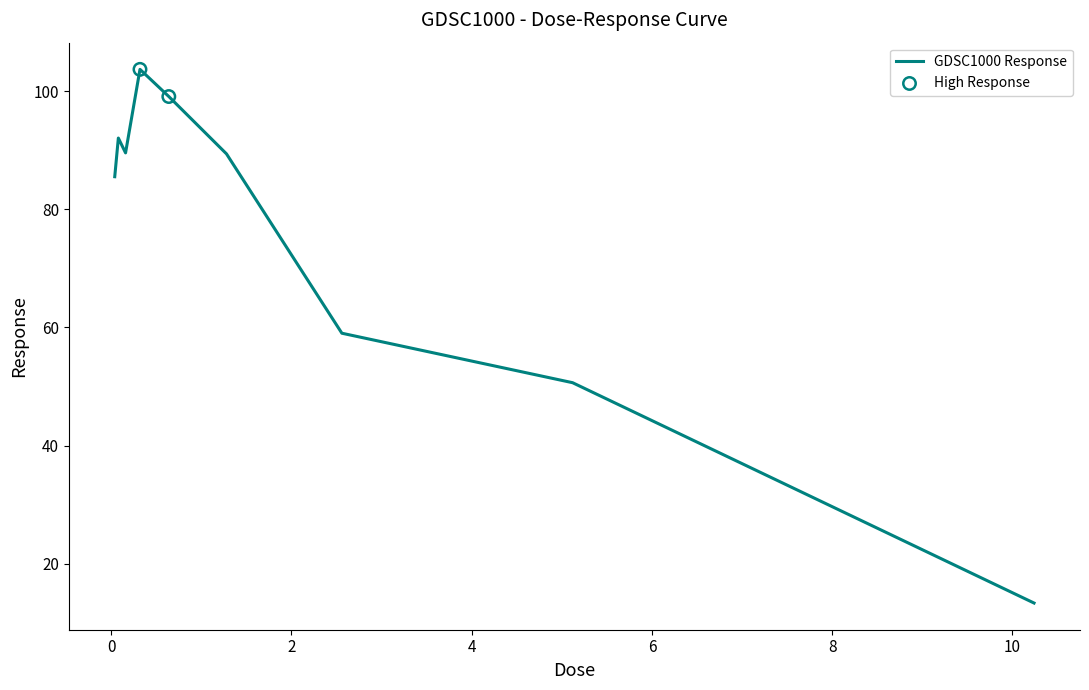

What is the difference between the maximum and minimum values?

90.3